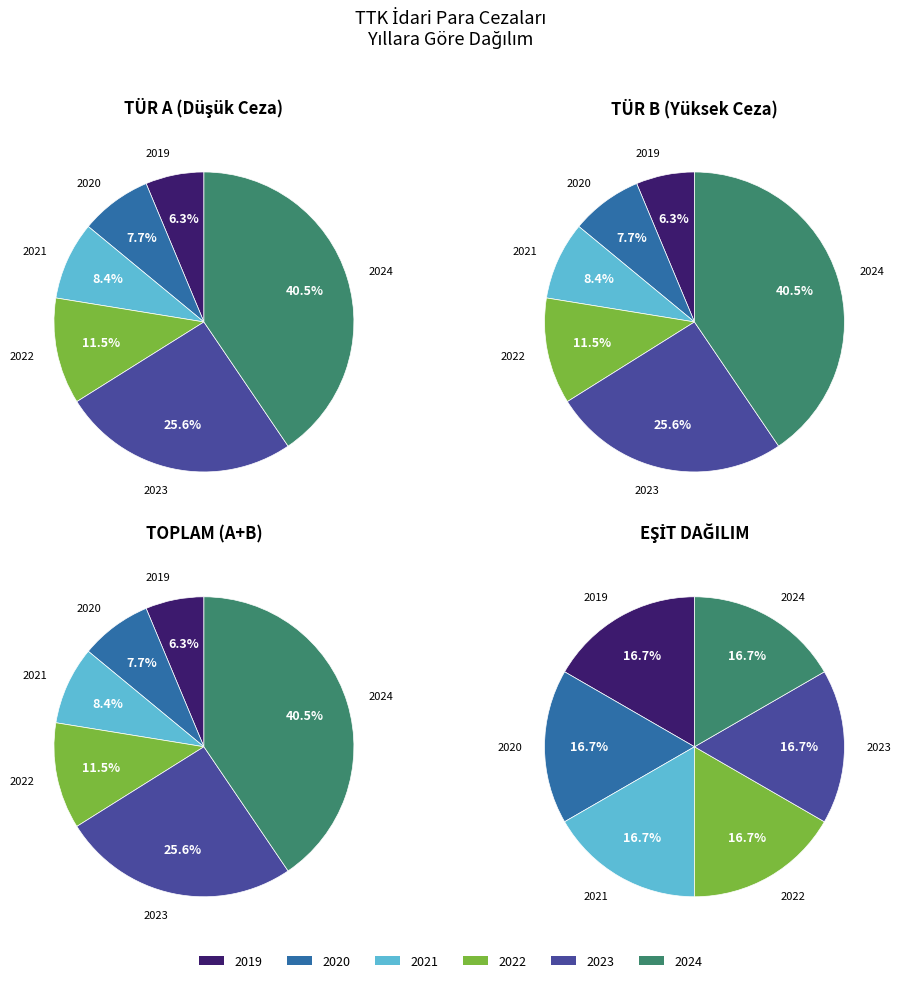

Which series changed the most between 1 and 4?

2019